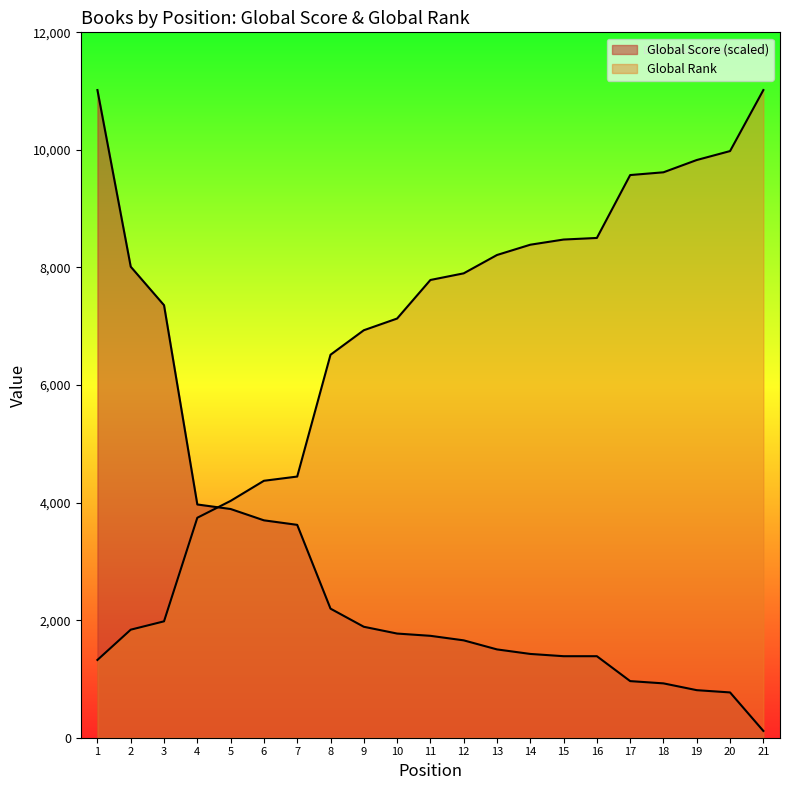

Reading left to right, extract all data points from this chart.

Global Score: 11018.0	8013.1	7358.2	3968.0	3891.0	3698.3	3621.3	2195.9	1887.7	1772.1	1733.6	1656.6	1502.5	1425.4	1386.9	1386.9	963.1	924.6	809.0	770.5	115.6
Global Rank (scaled): 1323.0	1838.0	1980.0	3742.0	4029.0	4371.0	4443.0	6515.0	6932.0	7131.0	7787.0	7900.0	8212.0	8387.0	8475.0	8502.0	9572.0	9619.0	9828.0	9980.0	11018.0